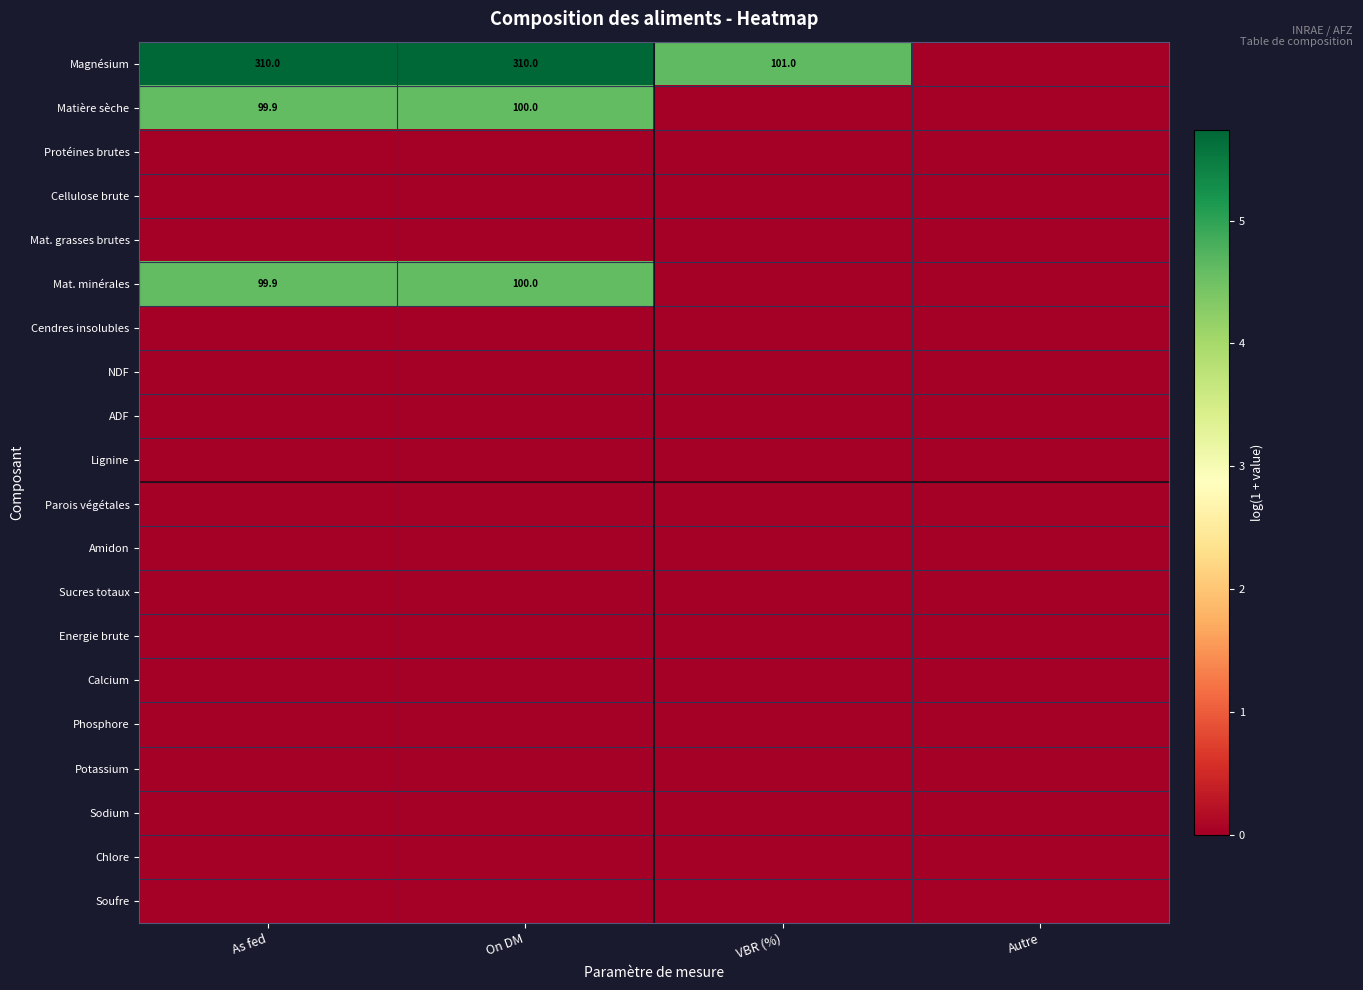

Is the value of Energie brute at VBR (%) greater than the value of ADF at Autre?

No